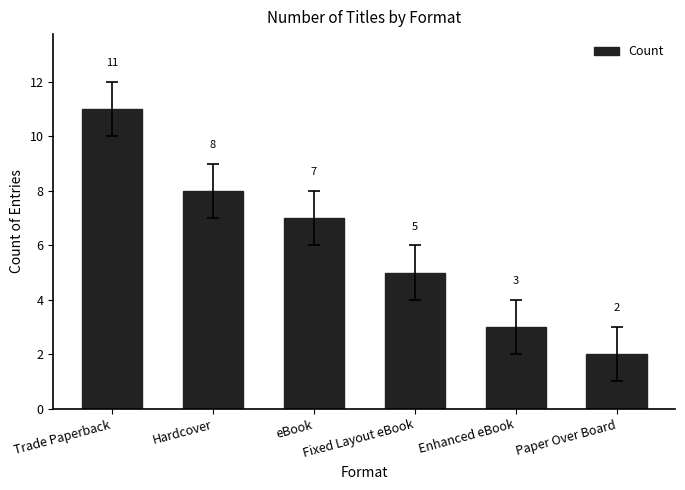

Approximately how many times larger is the value at Trade Paperback compared to Fixed Layout eBook?

2.2